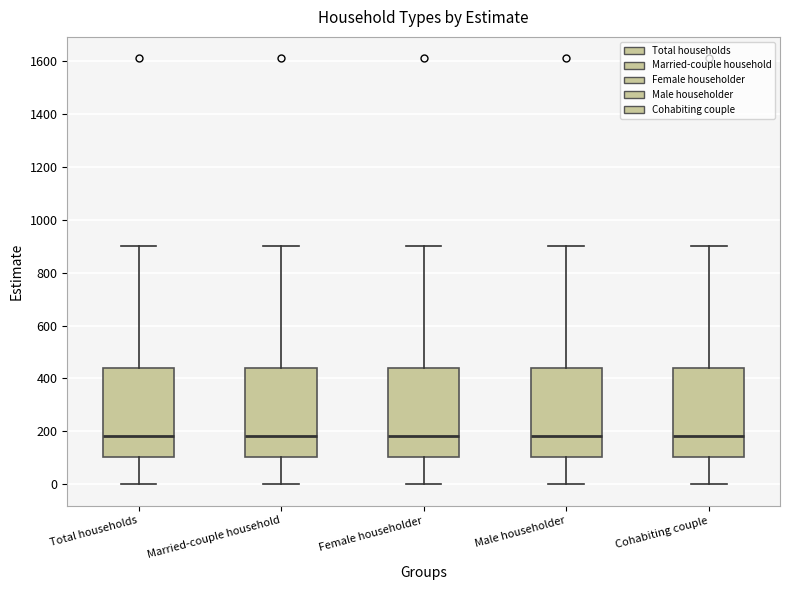

Where does the lower whisker of the box for Male householder end on the y-axis? The values are not printed on the chart, so give them approximately, as read against the axis.

0